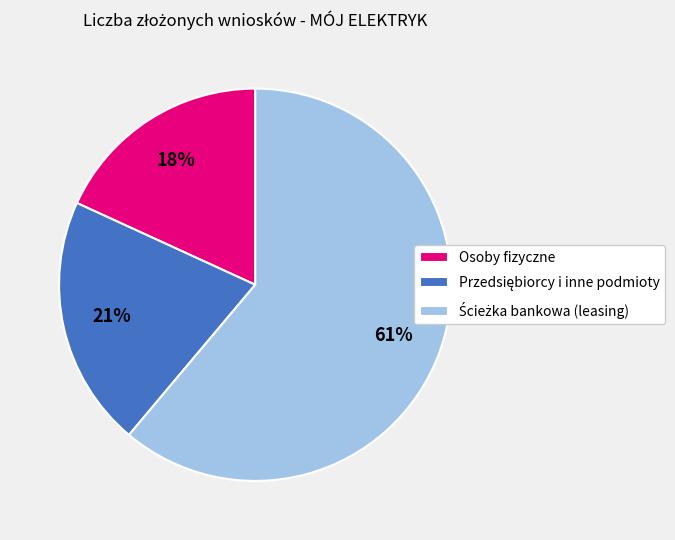

To the nearest percent, what portion does Osoby fizyczne represent?

18%